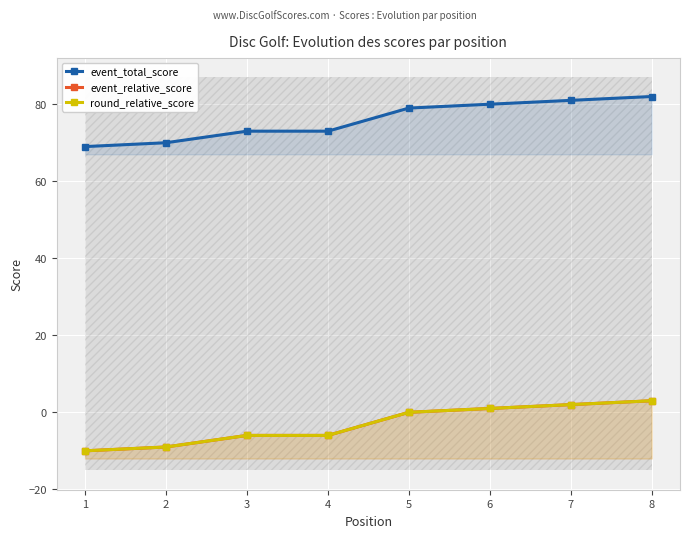

Rank the series by their maximum value, from highest to lowest.

event_total_score, event_relative_score, round_relative_score